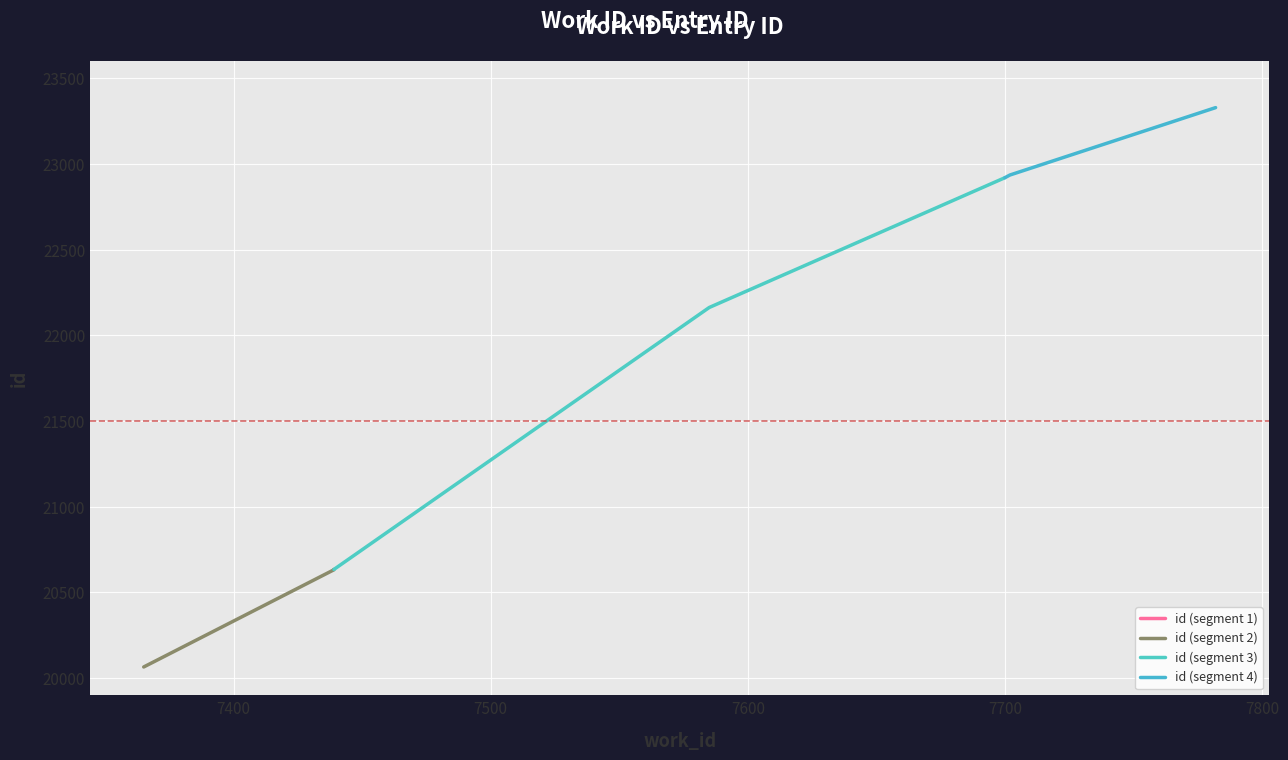

True or false: there are more than 1 points higher than both neighbors.

False